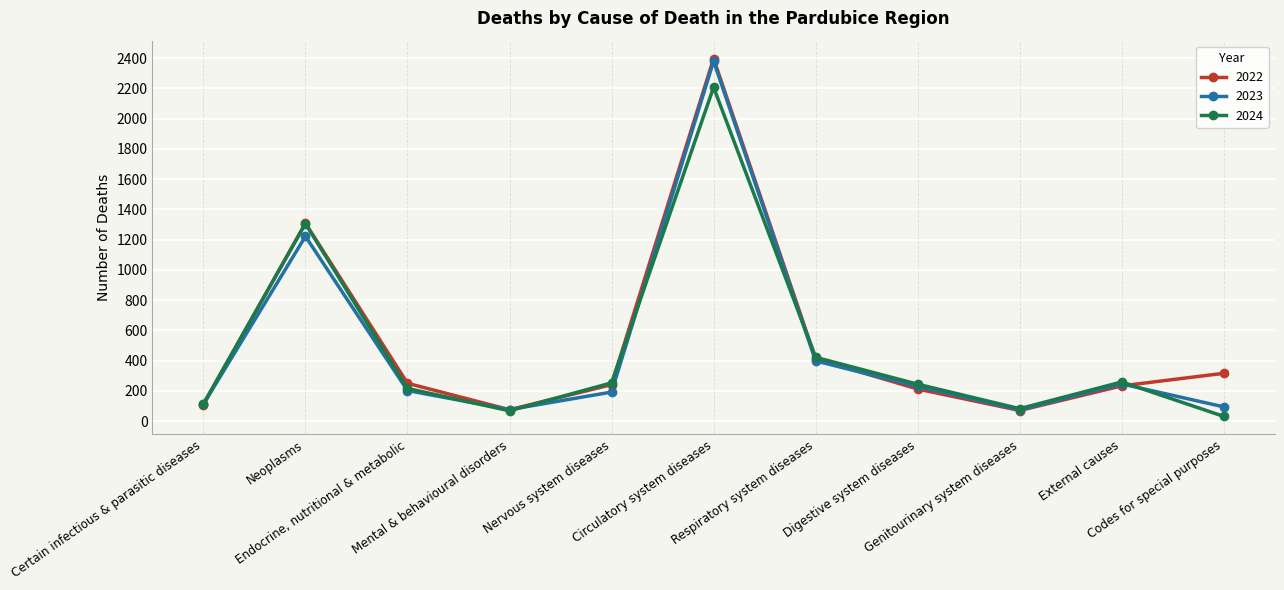

How many lines are shown in the chart?

3